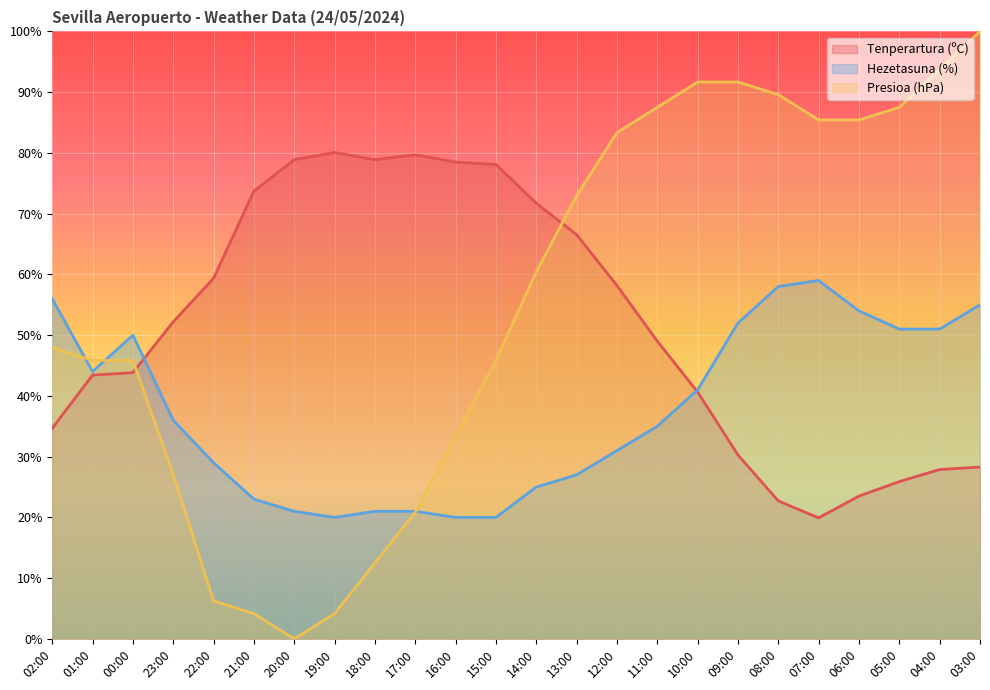

Which has a higher value, 02:00 or 00:00?

00:00